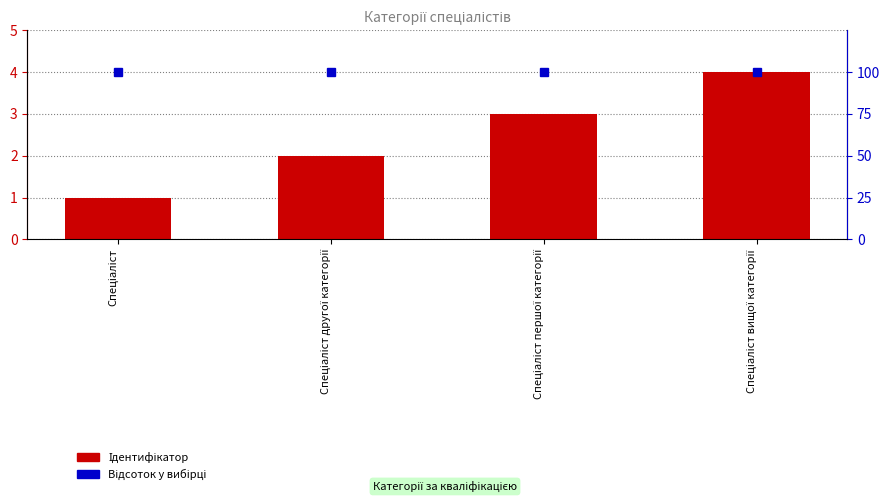

The value of Відсоток у вибірці at Спеціаліст першої категорії is 100. True or false?

True